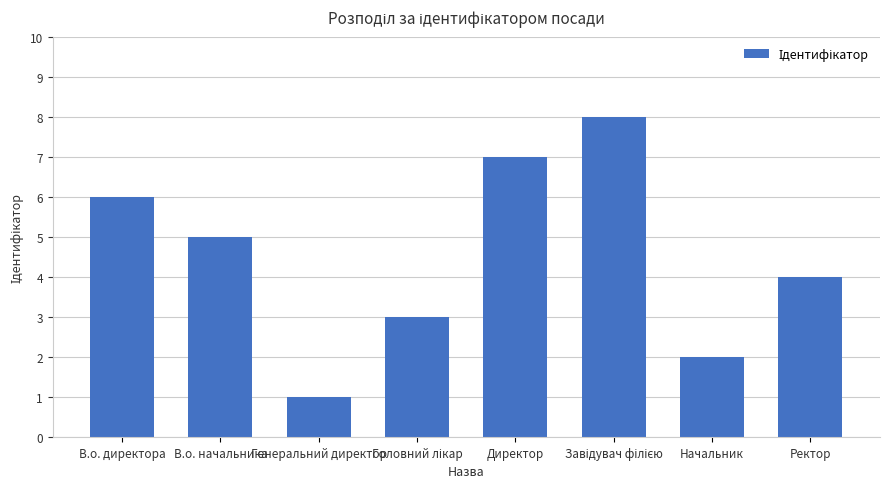

What is the minimum value shown in the chart?

1